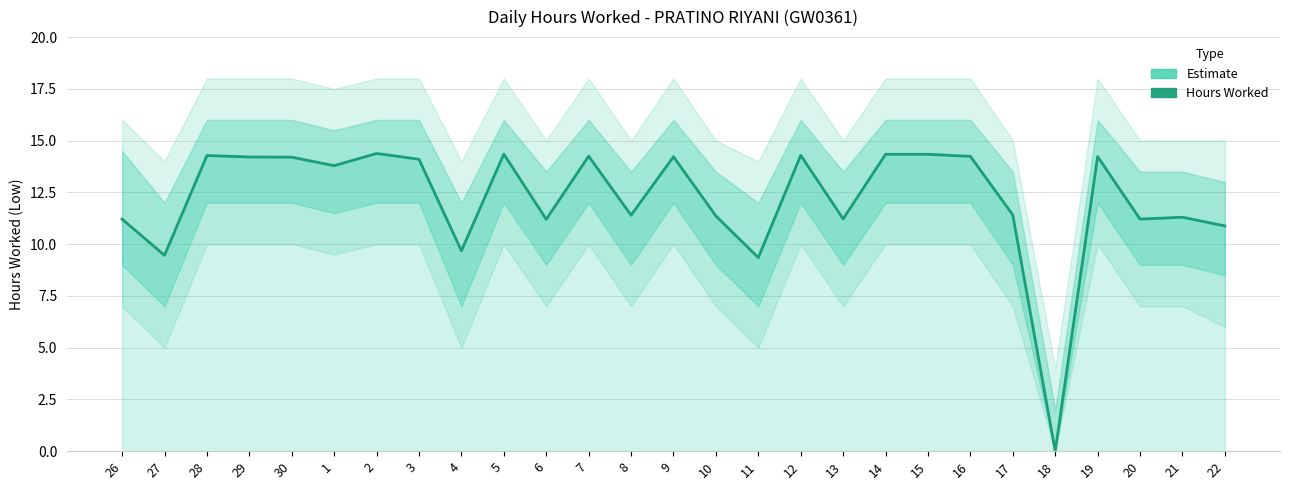

Reading left to right, what are all the values shown in this chart?

11.2	9.5	14.3	14.2	14.2	13.8	14.4	14.1	9.7	14.3	11.2	14.2	11.4	14.2	11.4	9.3	14.3	11.2	14.3	14.3	14.2	11.4	0.0	14.2	11.2	11.3	10.9